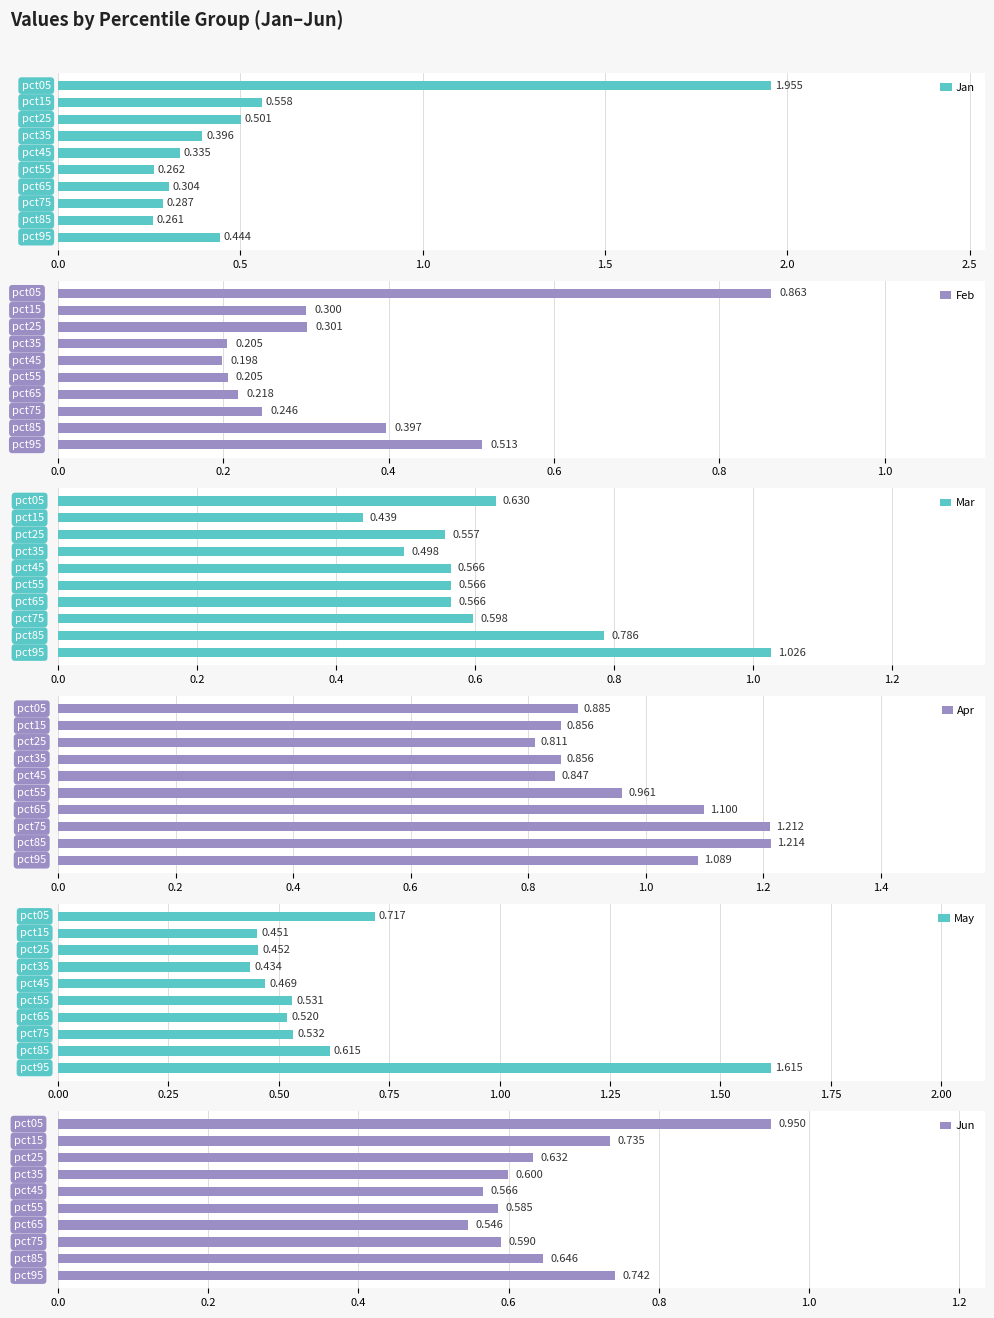

What is the smallest value displayed?

0.2